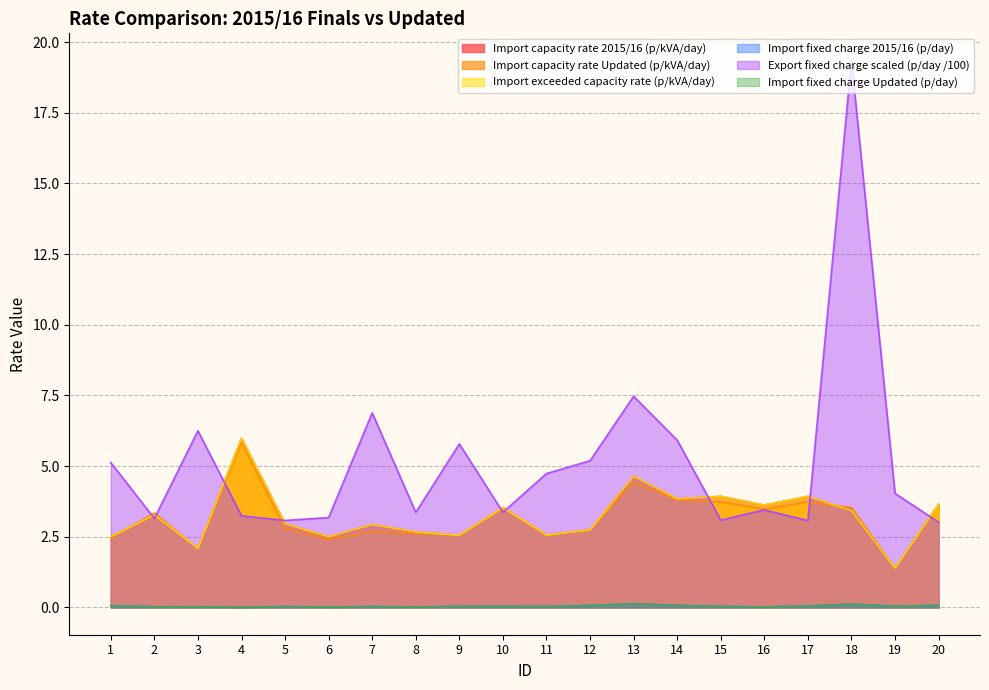

Where is the first local minimum for Export fixed charge (p/day)?

2